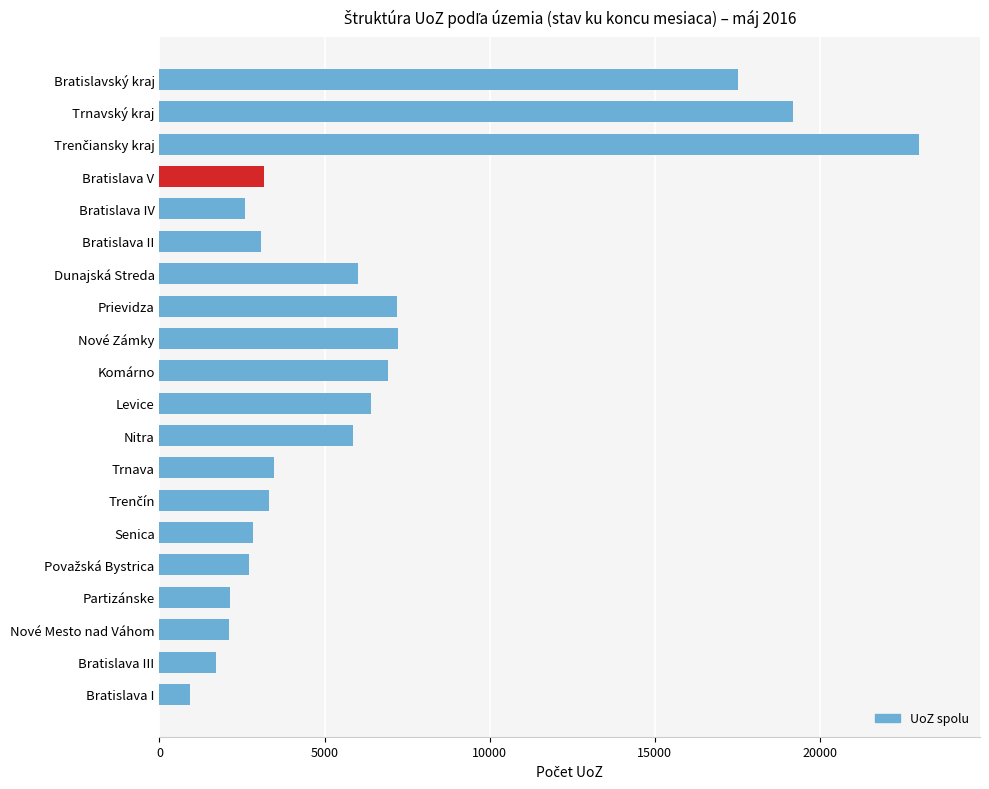

Is it true that the value at Trnava is 3461?

True